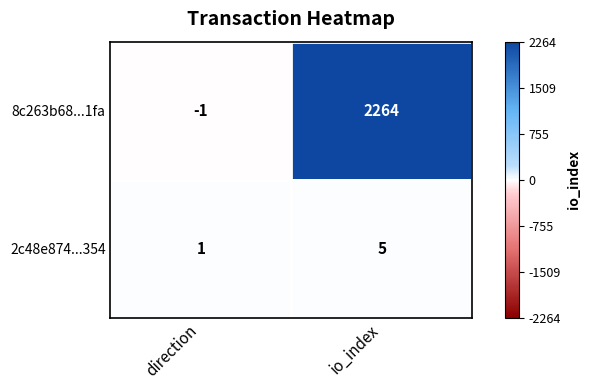

Reading right to left, what are all the values shown in this chart?

8c263b68...1fa: 2264	-1
2c48e874...354: 5	1